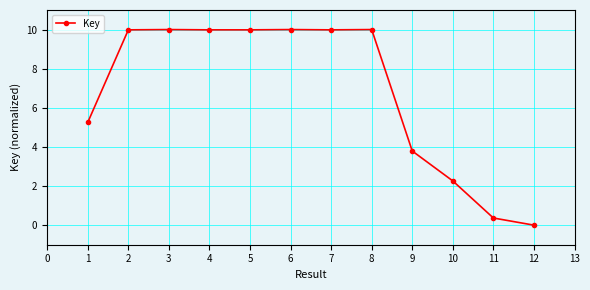

Is this an area chart (filled region under the line)?

No